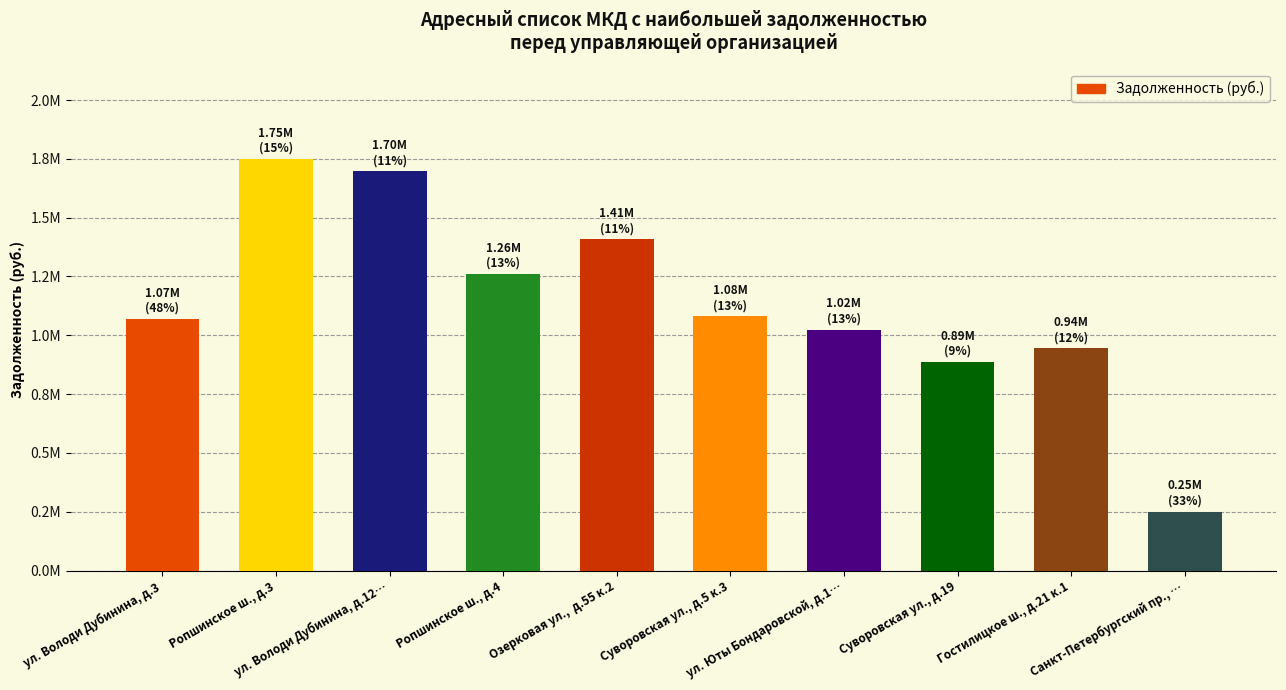

Reading left to right, what are all the values shown in this chart?

ул. Володи Дубинина, д.3=1070147.5	Ропшинское ш., д.3=1748609.4	ул. Володи Дубинина, д.12…=1696681.7	Ропшинское ш., д.4=1260625.6	Озерковая ул.,  д.55 к.2=1407253.3	Суворовская ул., д.5 к.3=1080610.8	ул. Юты Бондаровской, д.1…=1023898.7	Суворовская ул., д.19=886477.5	Гостилицкое ш., д.21 к.1=944580.8	Санкт-Петербургский пр., …=250649.7